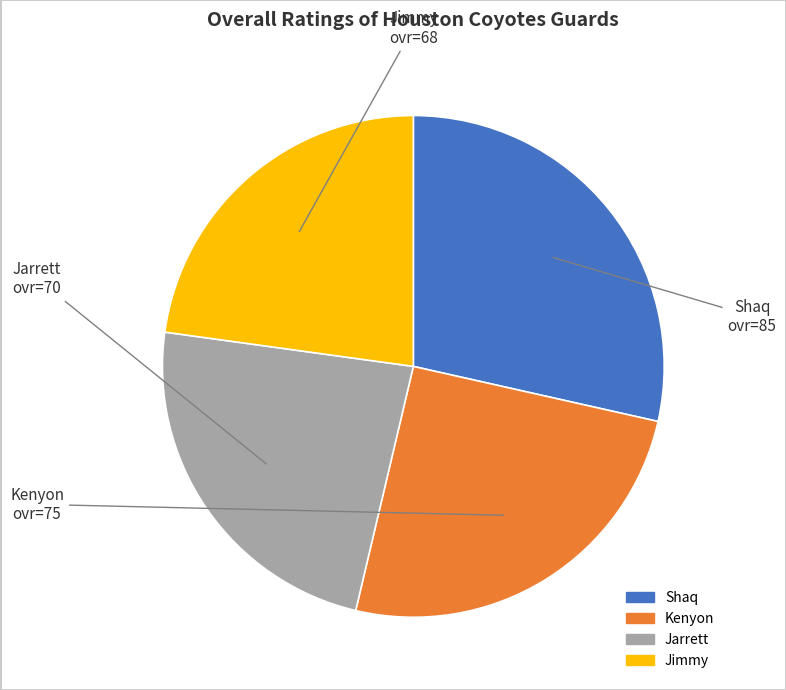

Do Shaq and Jarrett together represent more than half of the pie?

Yes